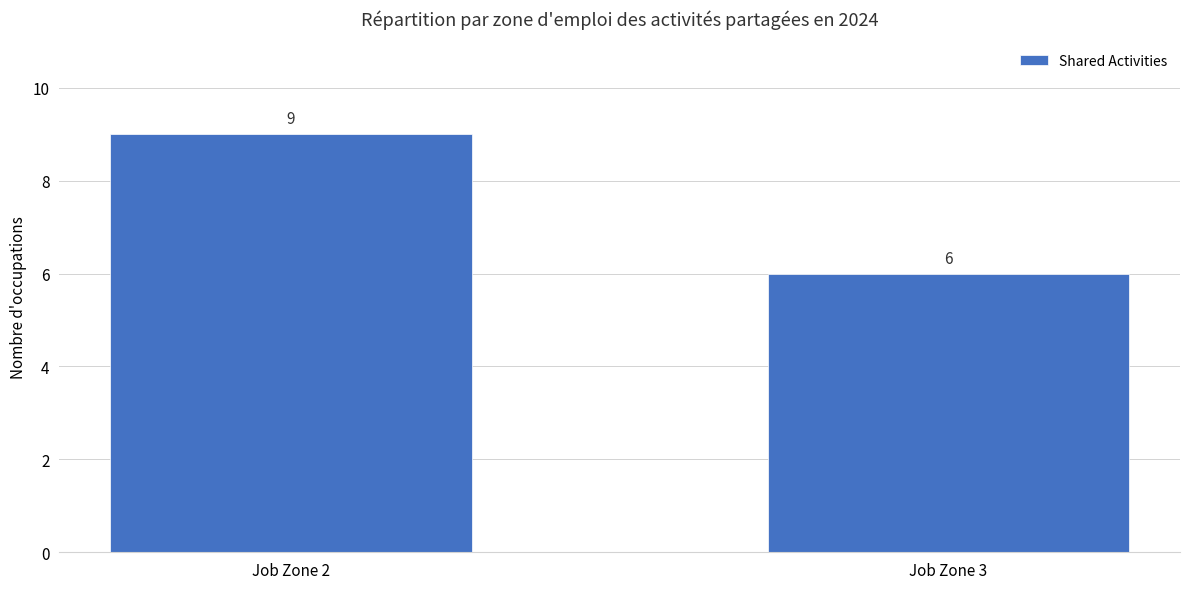

Reading left to right, extract all data points from this chart.

9	6